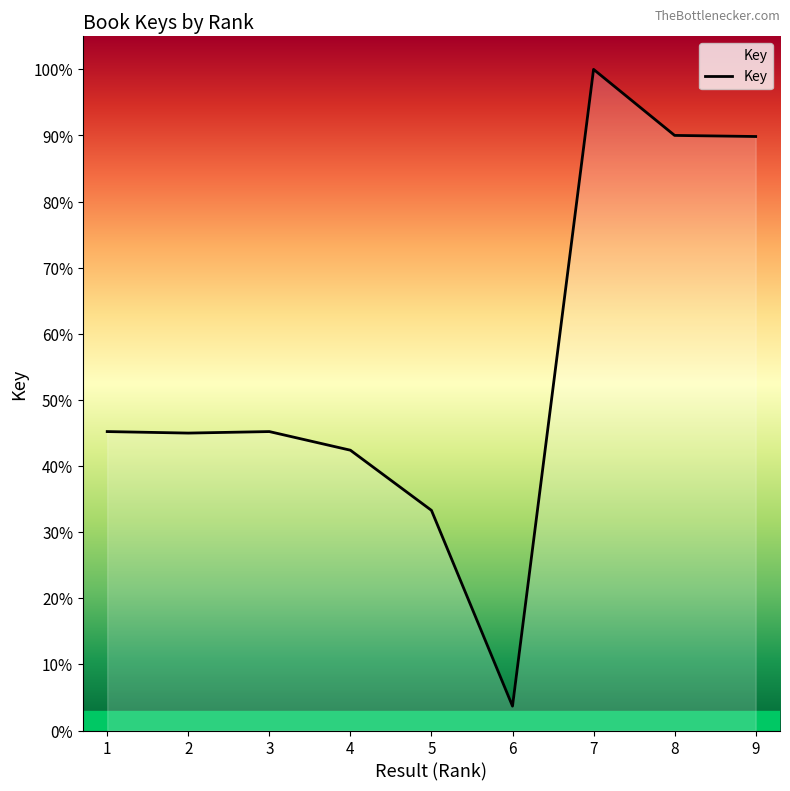

True or false: there are more than 2 points higher than both neighbors.

False